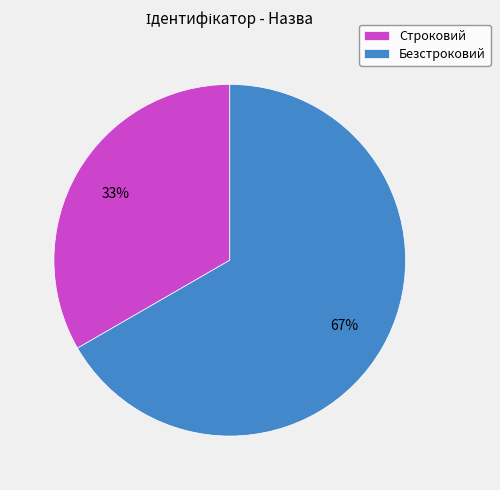

To the nearest percent, what is the combined percentage of Безстроковий and Строковий?

100%